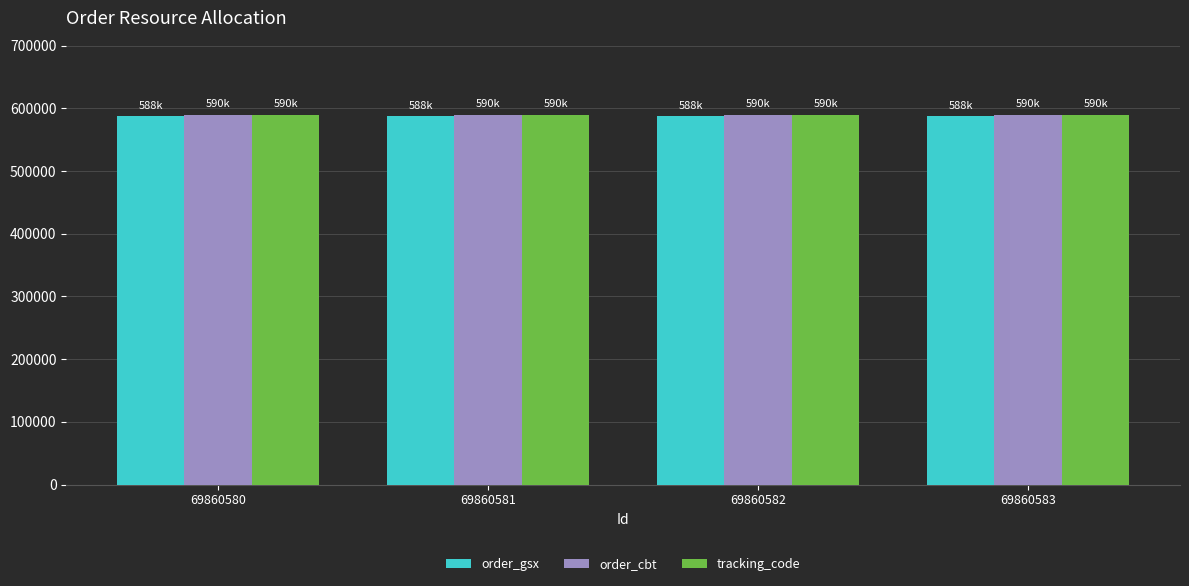

What is the value of the order_cbt bar at the 4th from the left?

590000